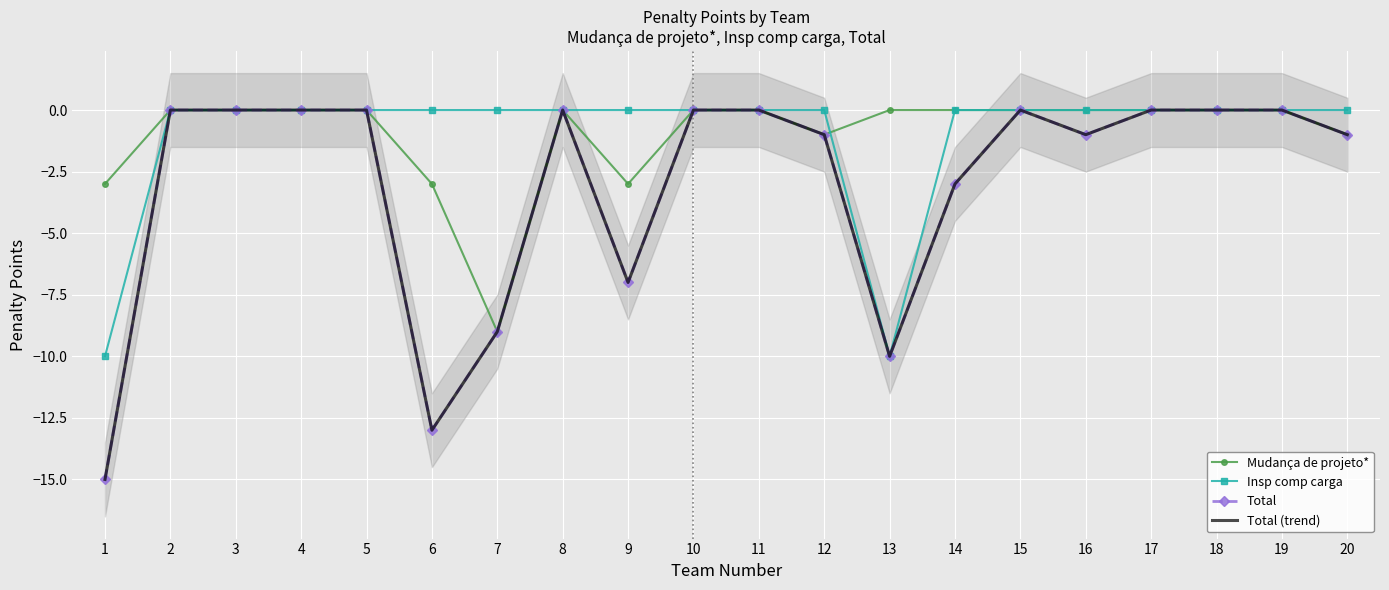

What are all the series names shown in the legend?

Mudança de projeto*, Insp comp carga, Total, Total (trend)